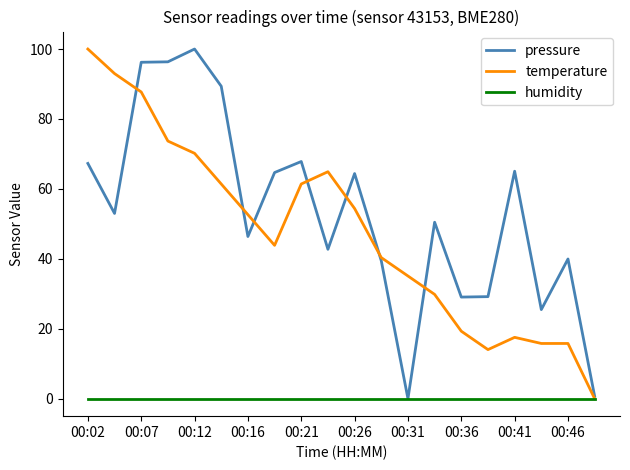

Which series has the largest total across all categories?

pressure